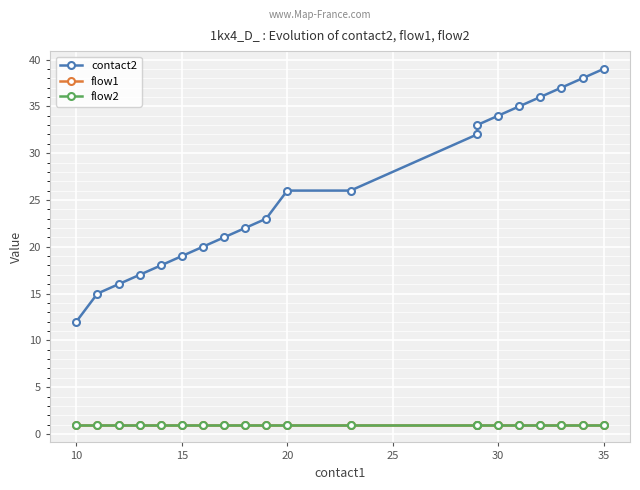

True or false: flow1 and contact2 cross at least once.

False